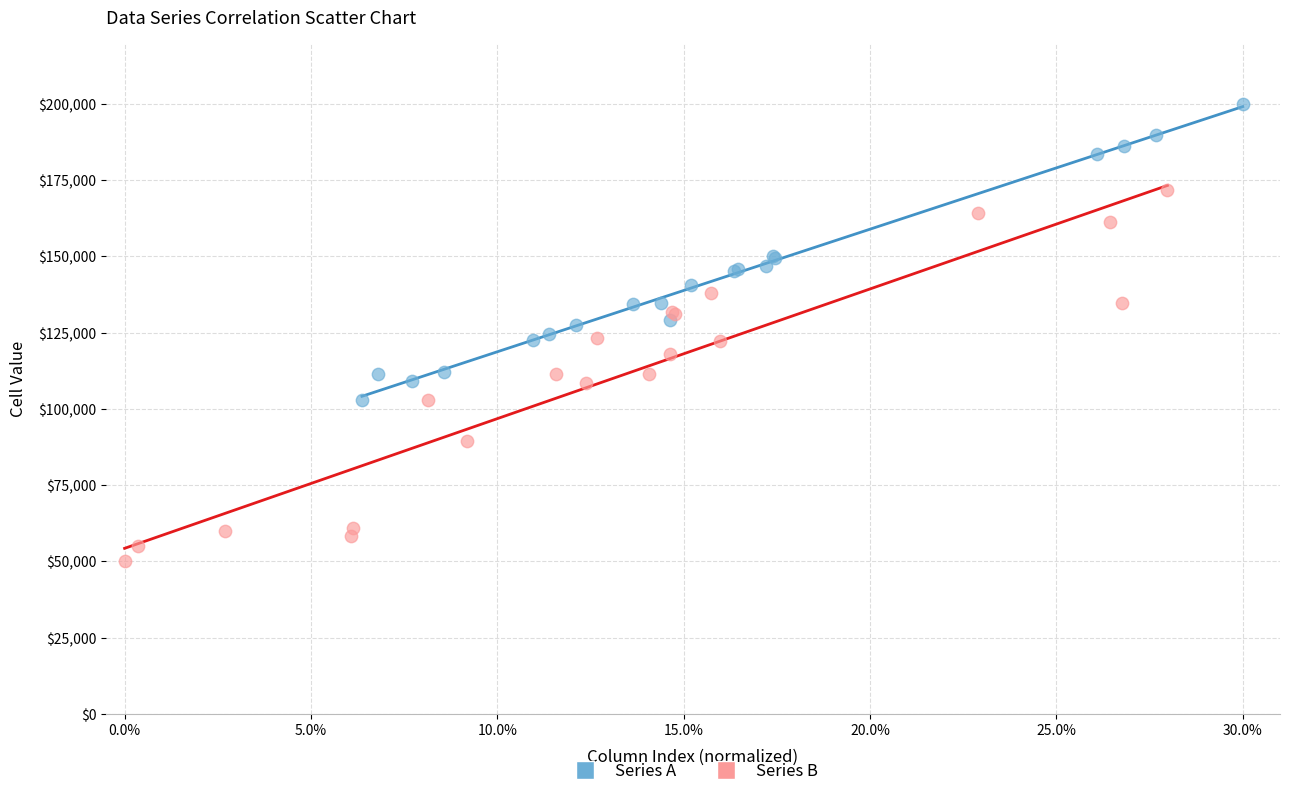

Which series contains the lowest Y value?

Series B